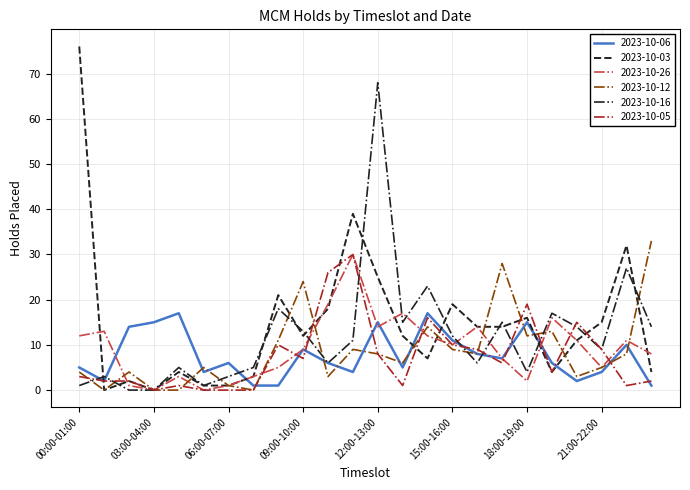

What is the greatest value displayed?

76